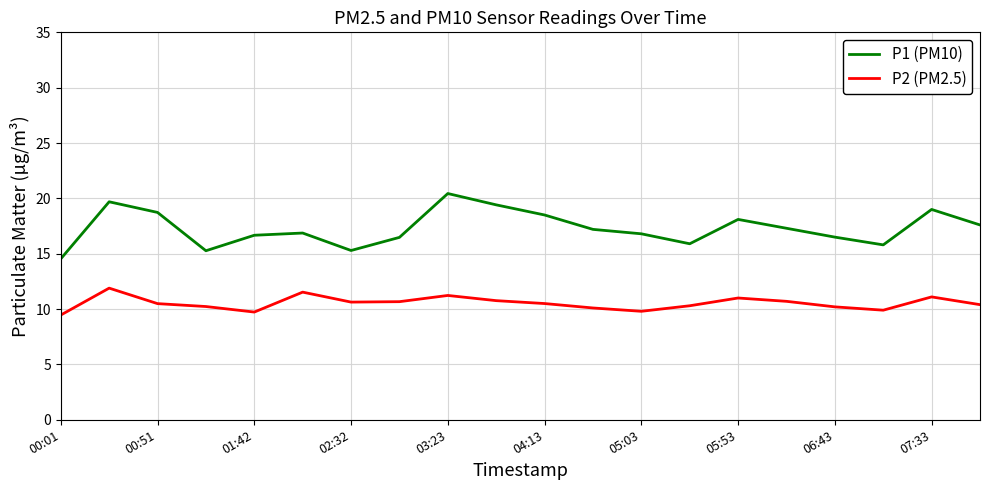

Does the chart have visible grid lines?

Yes